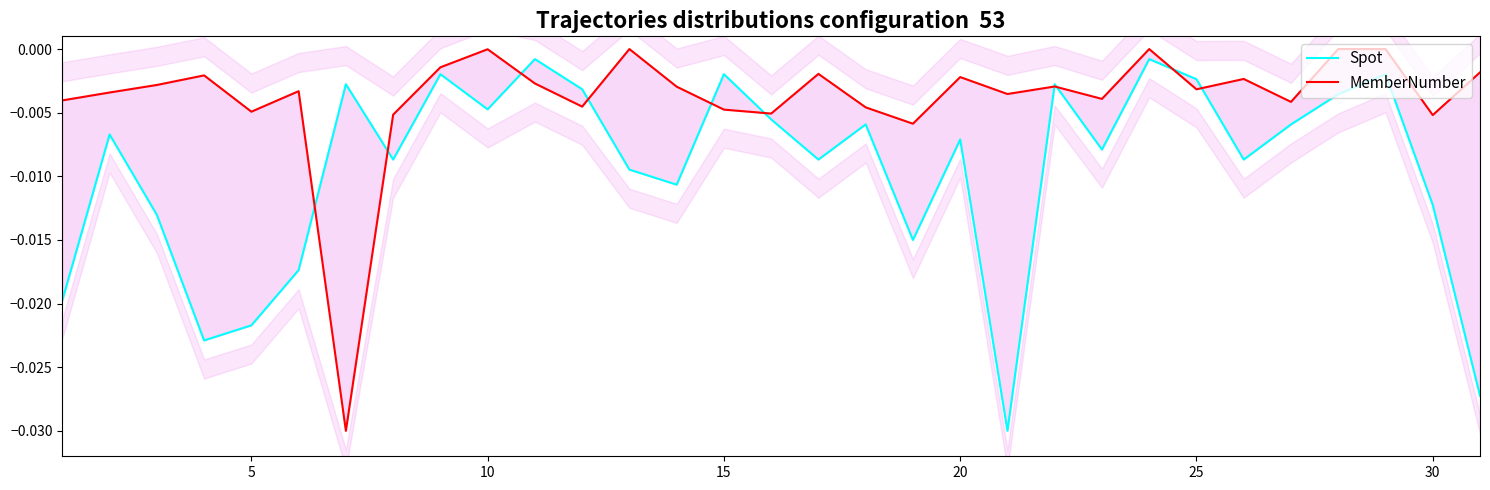

Rank the series by their maximum value, from lowest to highest.

Spot, MemberNumber